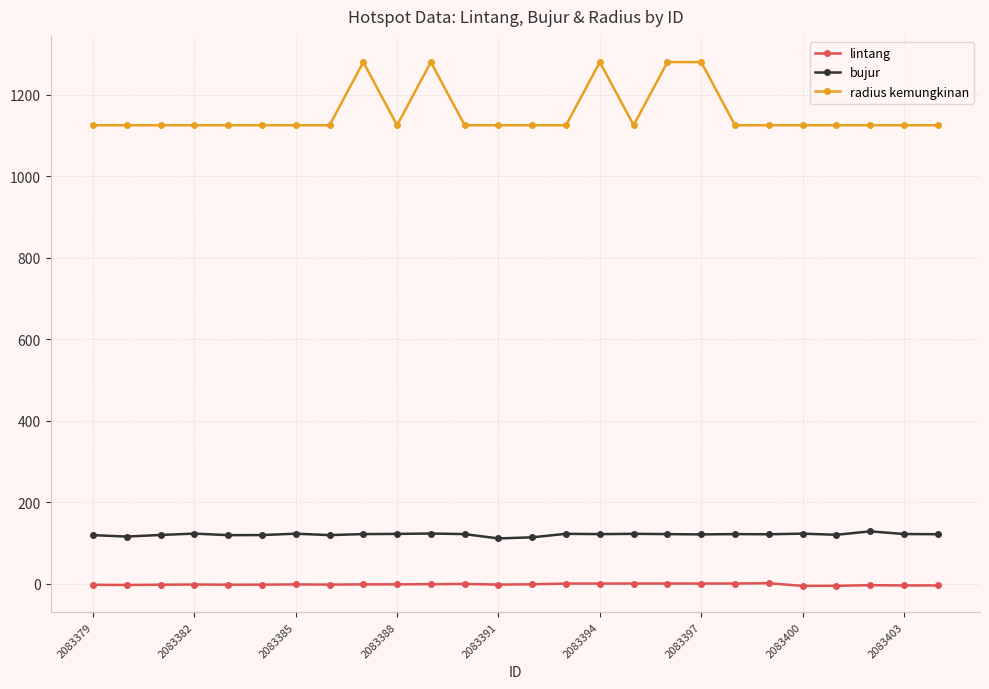

What is the value of the radius kemungkinan point at the 20th from the left?

1125.0